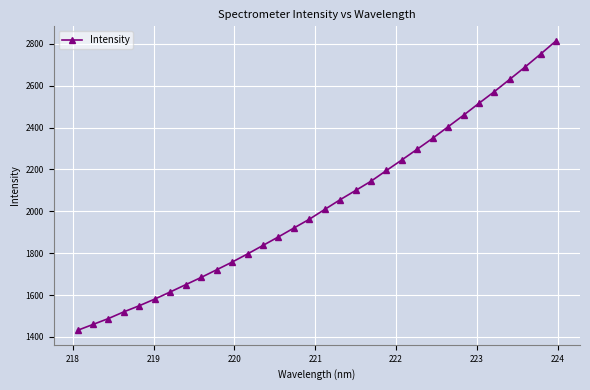

What is the greatest value displayed?

2815.1